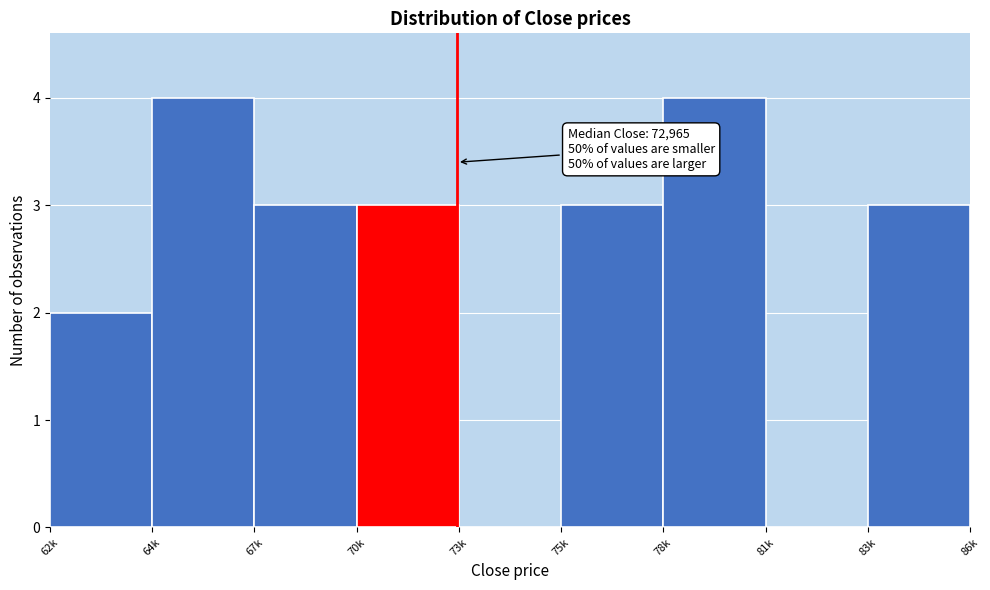

Reading left to right, transcribe all the data shown in this chart.

62k=2	64k=4	67k=3	70k=3	73k=0	75k=3	78k=4	81k=0	83k=3